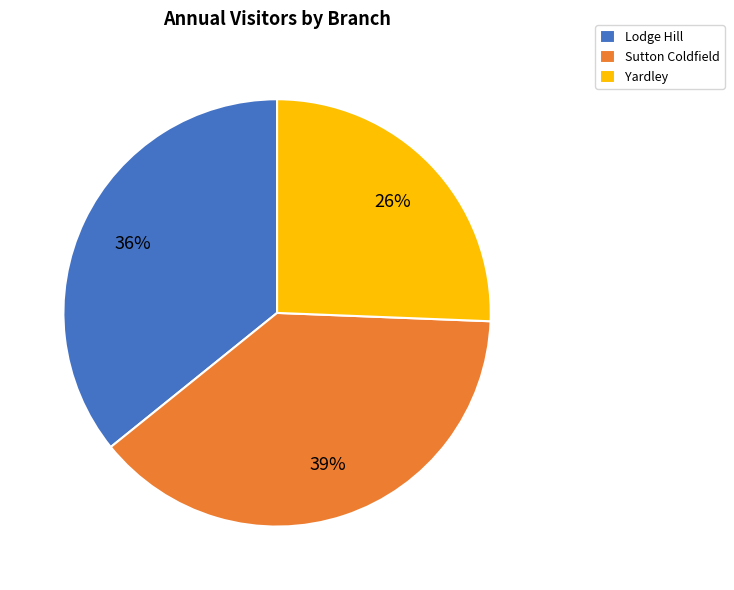

Is it true that Sutton Coldfield is 52% of the pie?

False